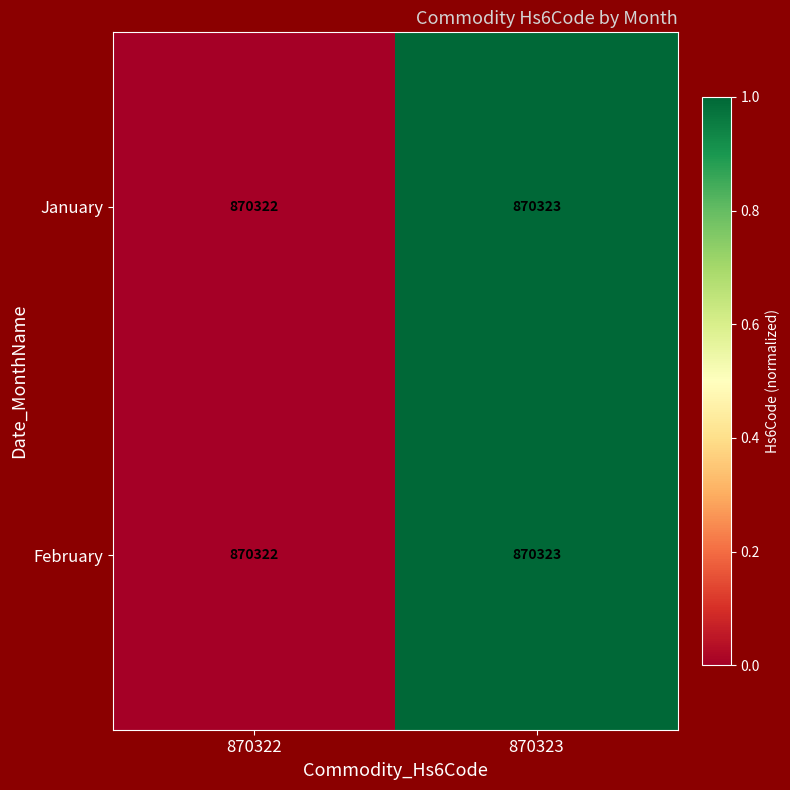

What is the total value across all series at 870323?

1740646